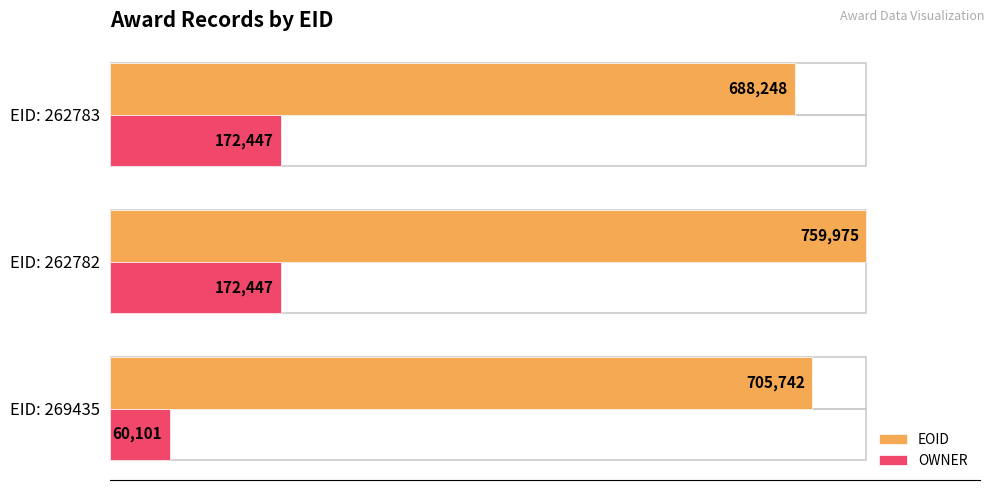

How many bars are there in total?

6